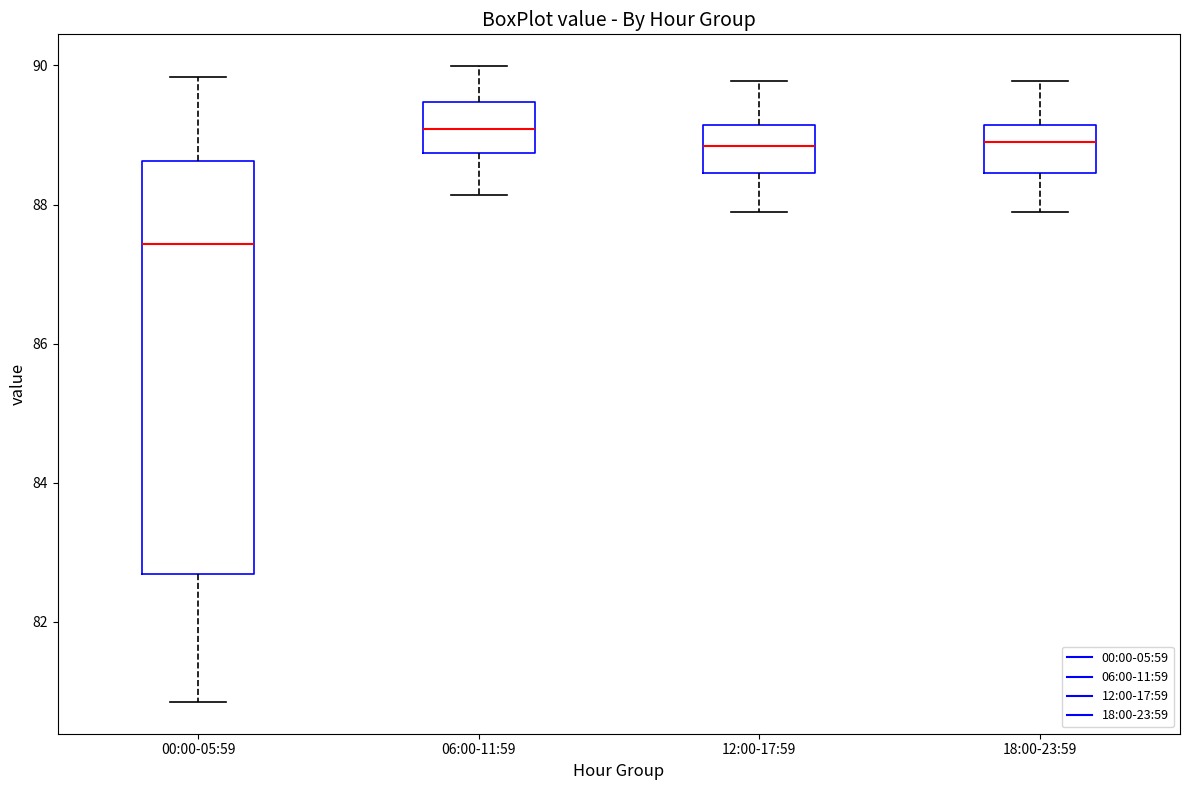

Where is the lower edge of the box for 12:00-17:59 on the y-axis? The values are not printed on the chart, so give them approximately, as read against the axis.

88.4